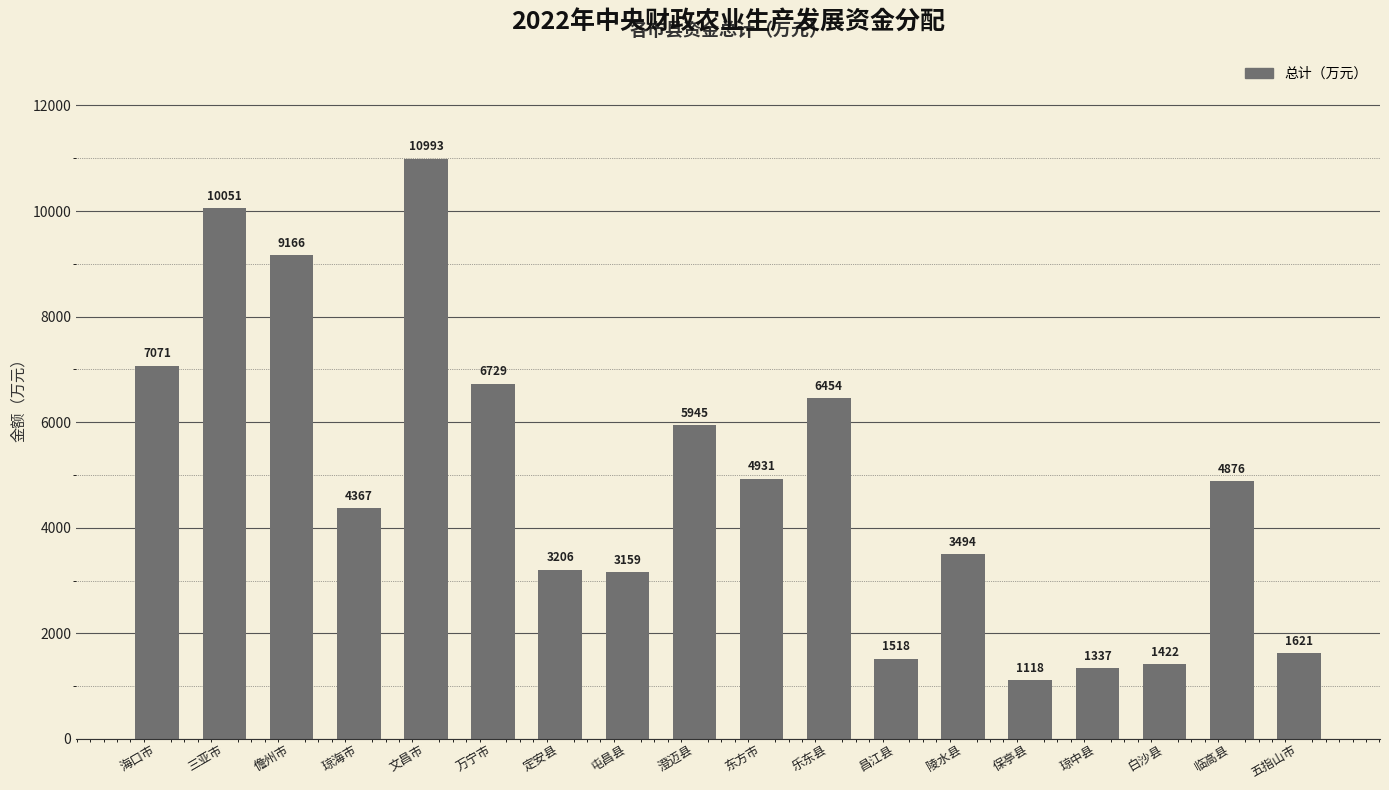

Which category has the lowest value across all series?

保亭县